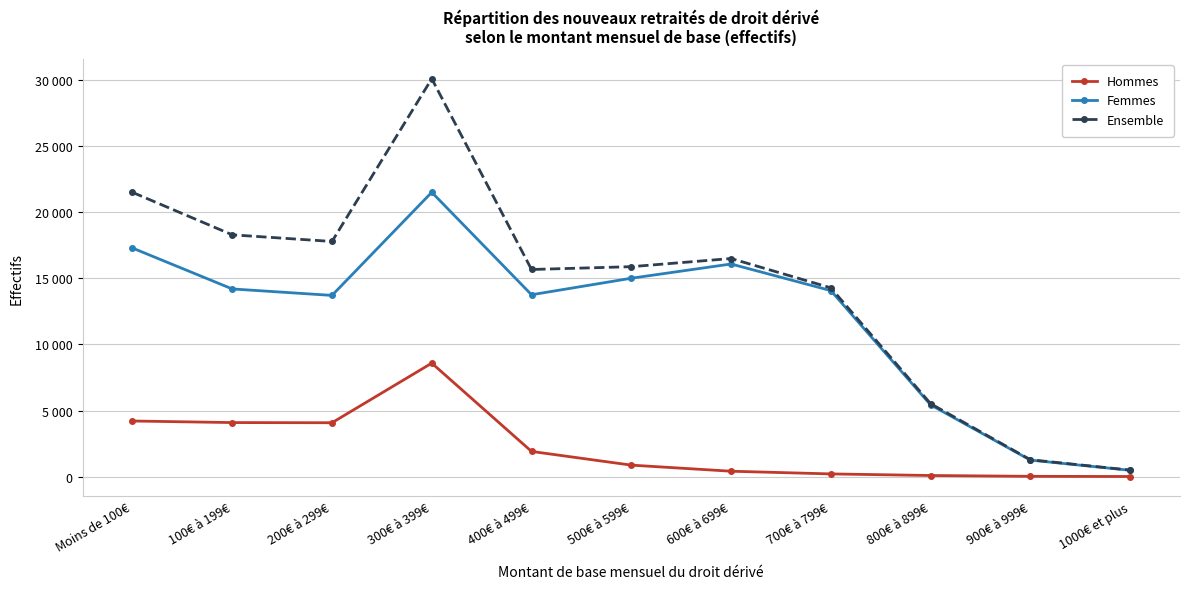

Is the value of Hommes at 500€ à 599€ greater than the value of Ensemble at 300€ à 399€?

No